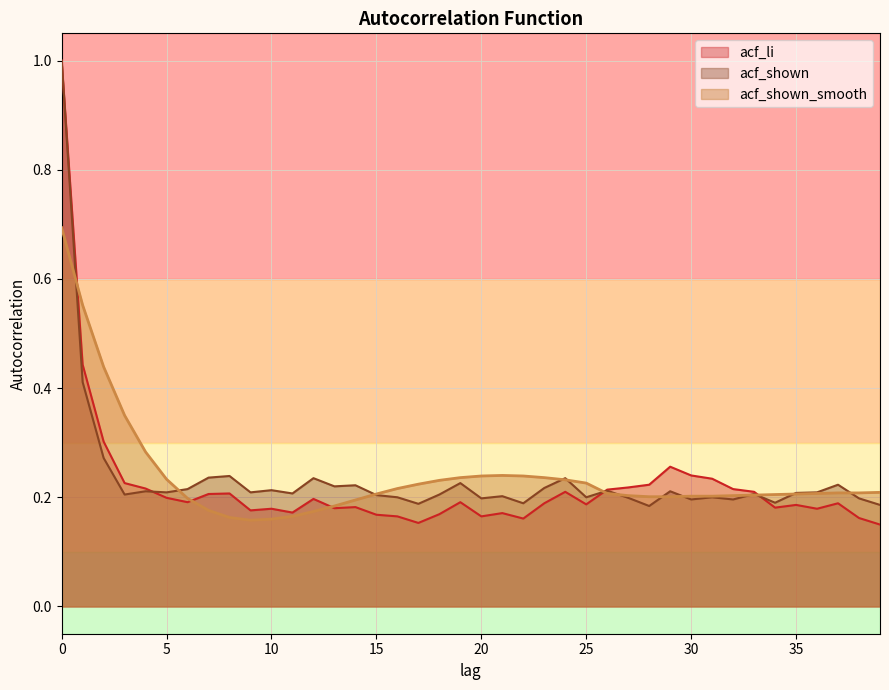

What is the value of the acf_li point at the 19th from the left?

0.2